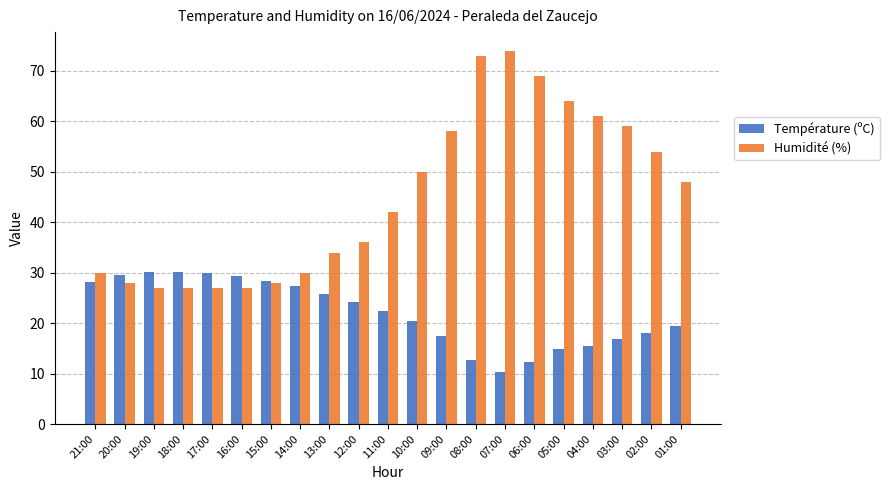

List the series in order of their peak value, lowest first.

Température (ºC), Humidité (%)